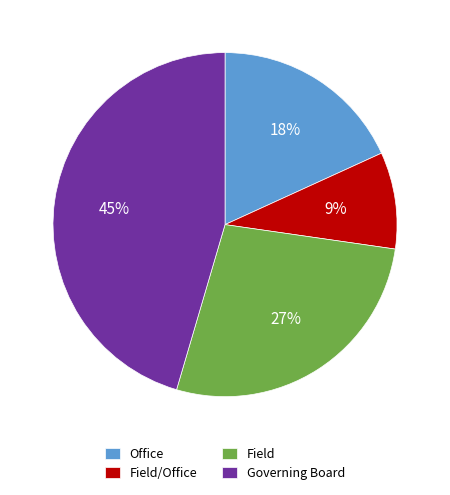

Is Field/Office the majority of the pie?

No